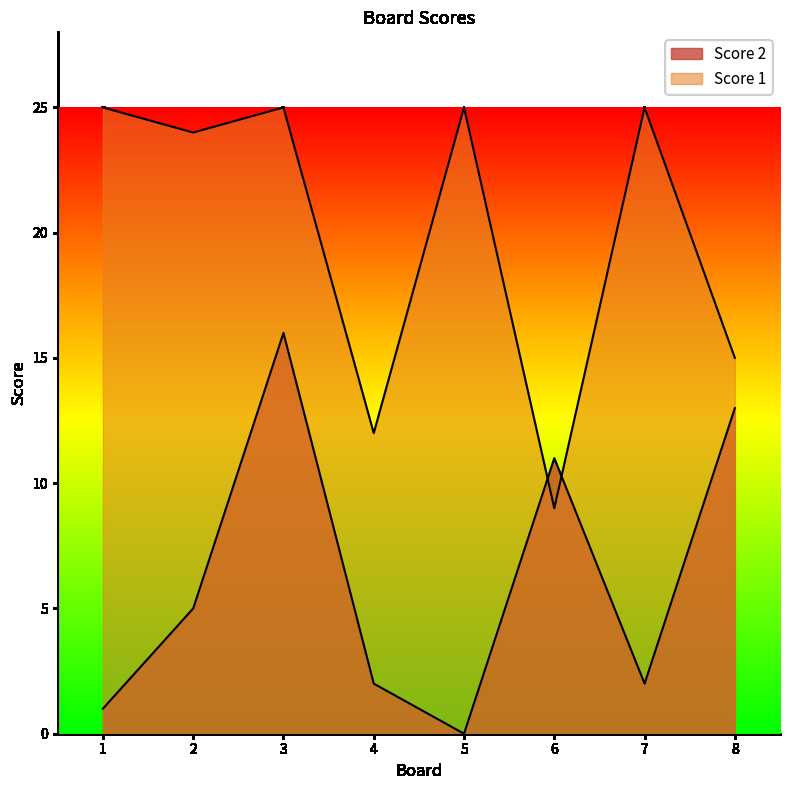

At which category does Score 1 reach its first local peak?

3